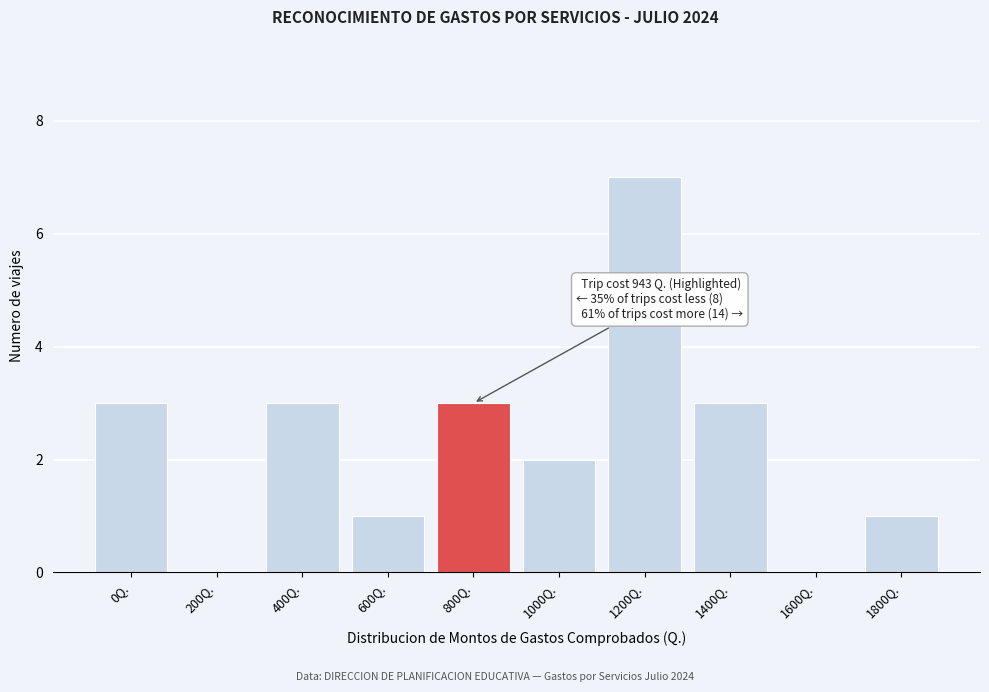

Reading left to right, what are all the values shown in this chart?

0Q.=3	200Q.=0	400Q.=3	600Q.=1	800Q.=3	1000Q.=2	1200Q.=7	1400Q.=3	1600Q.=0	1800Q.=1